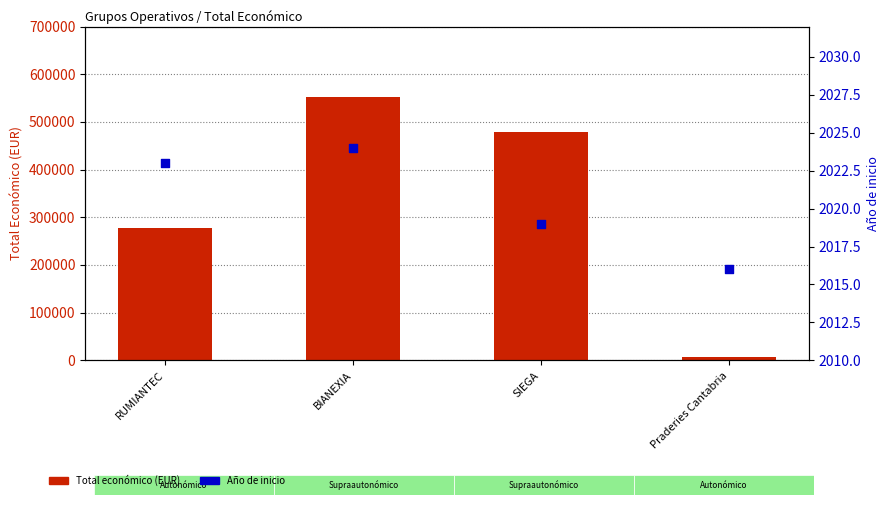

What are all the series names shown in the legend?

Total económico (EUR), Año de inicio